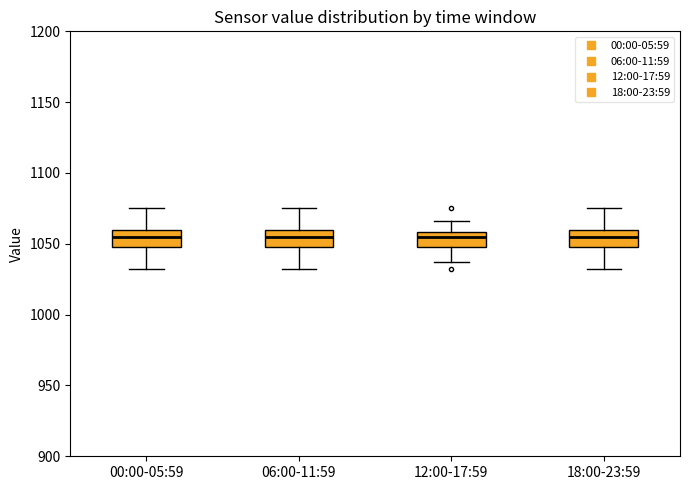

Reading left to right, transcribe this box plot: for each box, give where its median line is, the range the box spans, and where its two whiskers end, as read against the y-axis. The values are not printed on the chart, so give them approximately, as read against the axis.

00:00-05:59: median 1055, box 1050 to 1060, whiskers 1030 to 1075
06:00-11:59: median 1055, box 1050 to 1060, whiskers 1030 to 1075
12:00-17:59: median 1055, box 1050 to 1060, whiskers 1035 to 1065
18:00-23:59: median 1055, box 1050 to 1060, whiskers 1030 to 1075